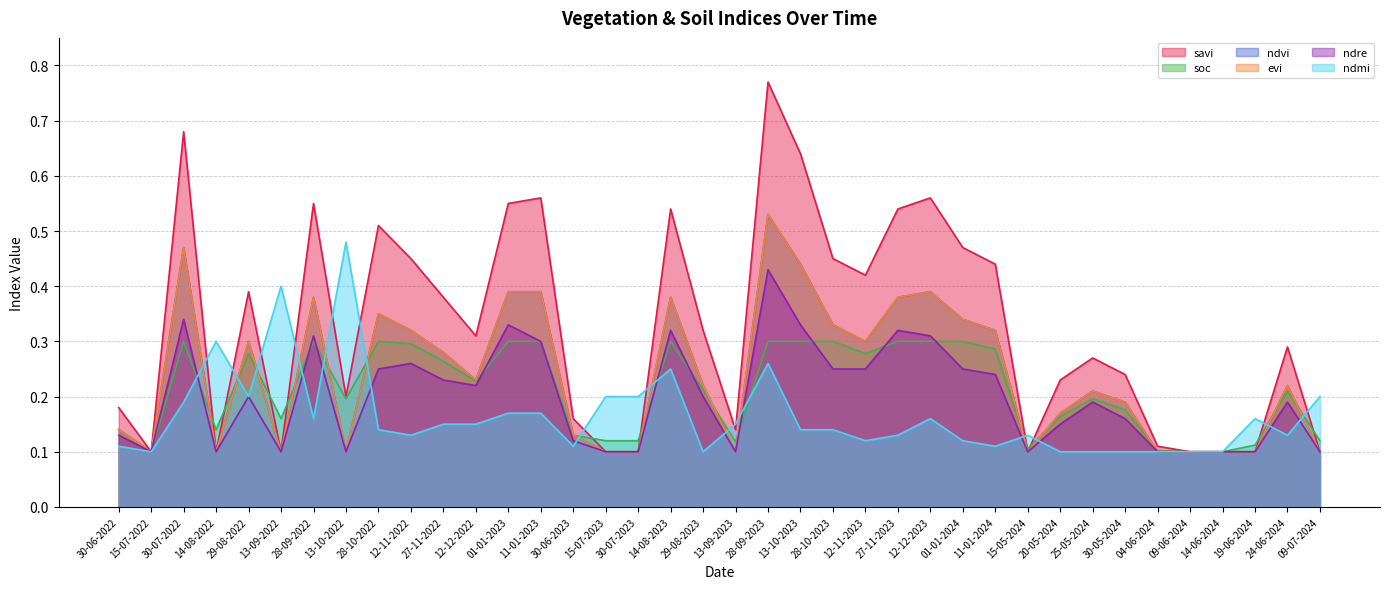

Which category has the lowest value in the ndvi series?

15-07-2022